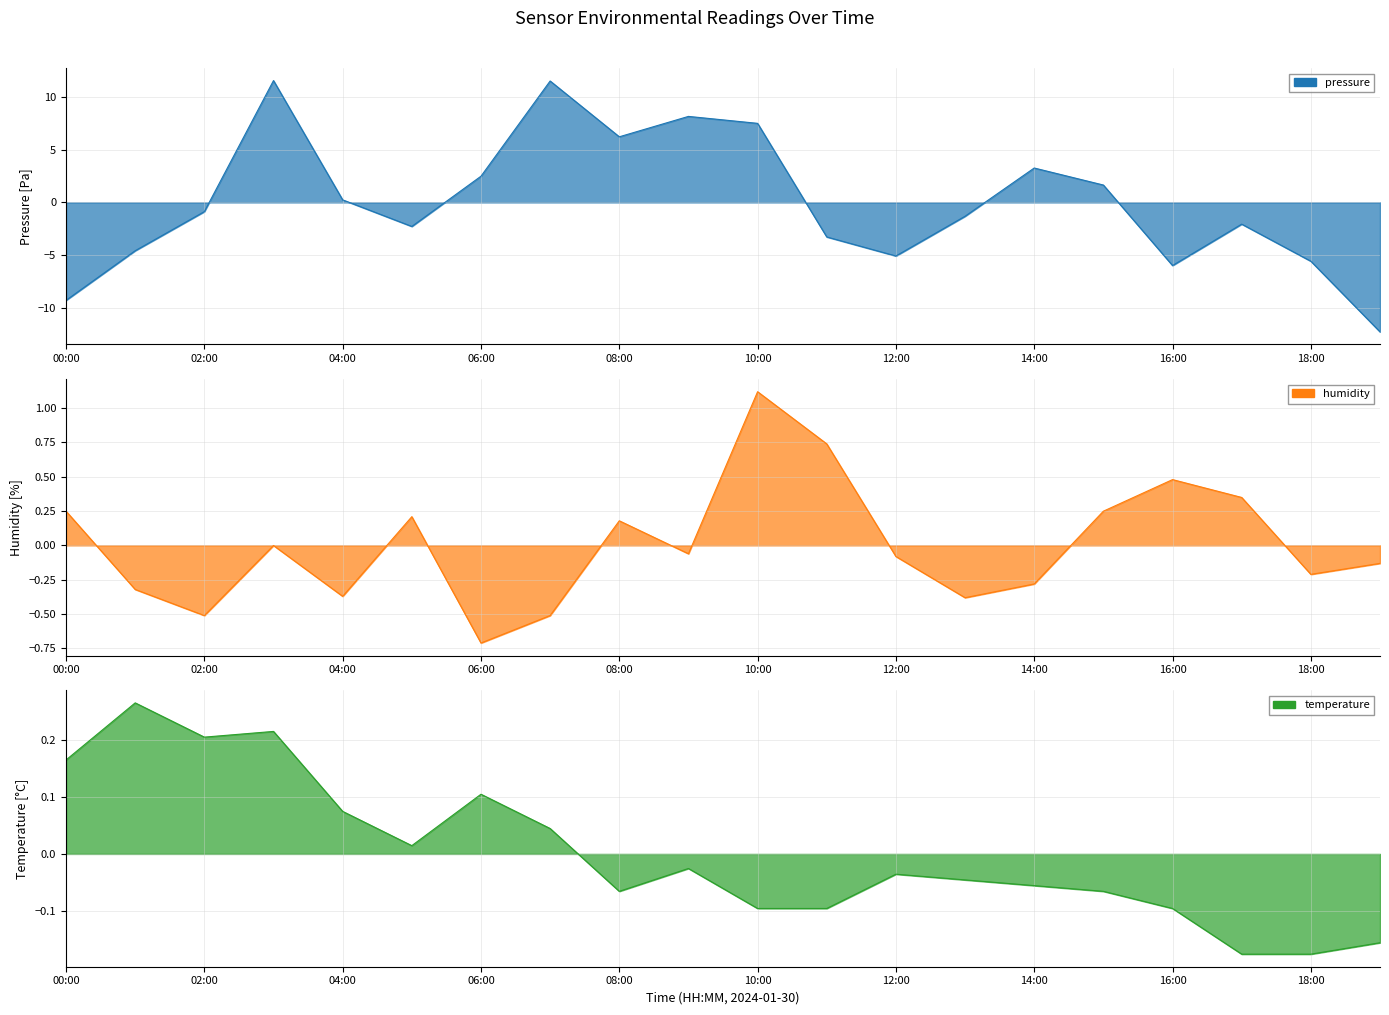

At how many categories does at least one series exceed -8?

20